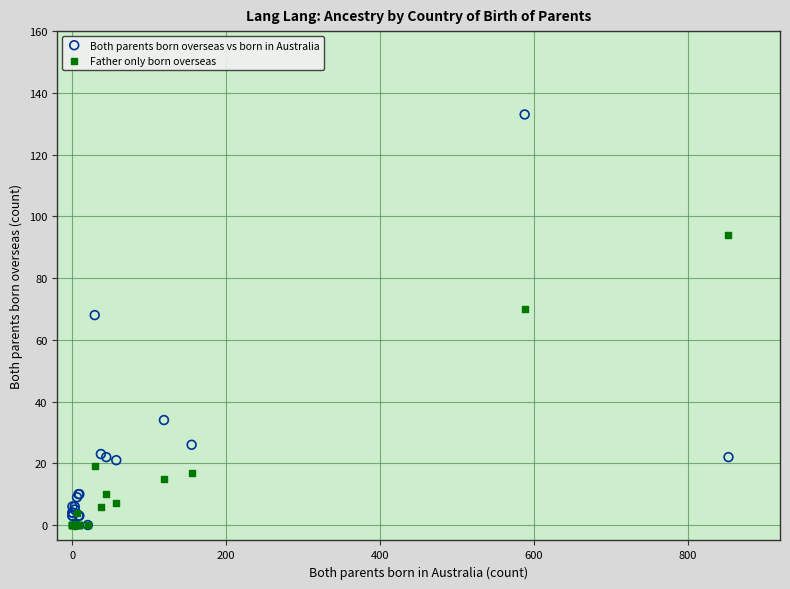

In the Both parents born overseas vs born in Australia series, what Y value is closest to 66?

68